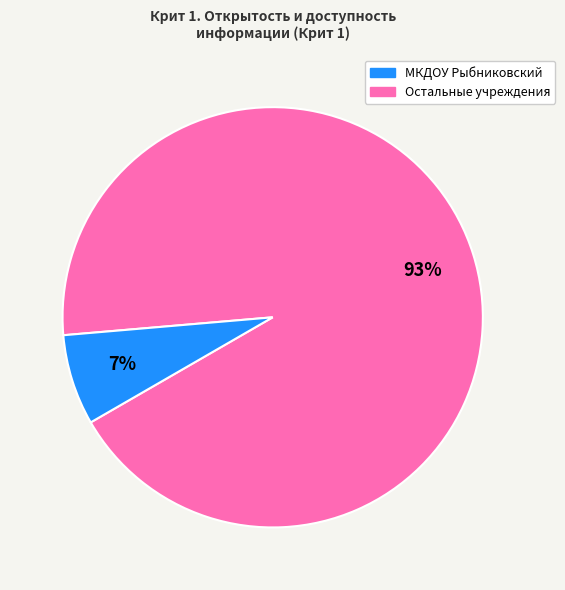

To the nearest percent, what is the average slice percentage?

50%